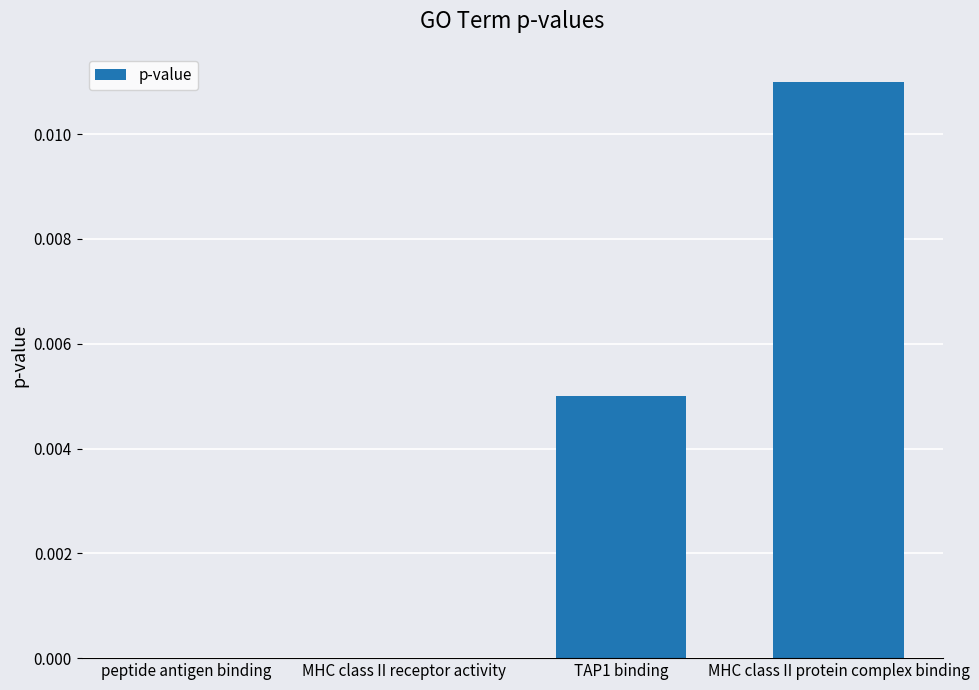

Between MHC class II receptor activity and MHC class II protein complex binding, which is larger?

MHC class II protein complex binding